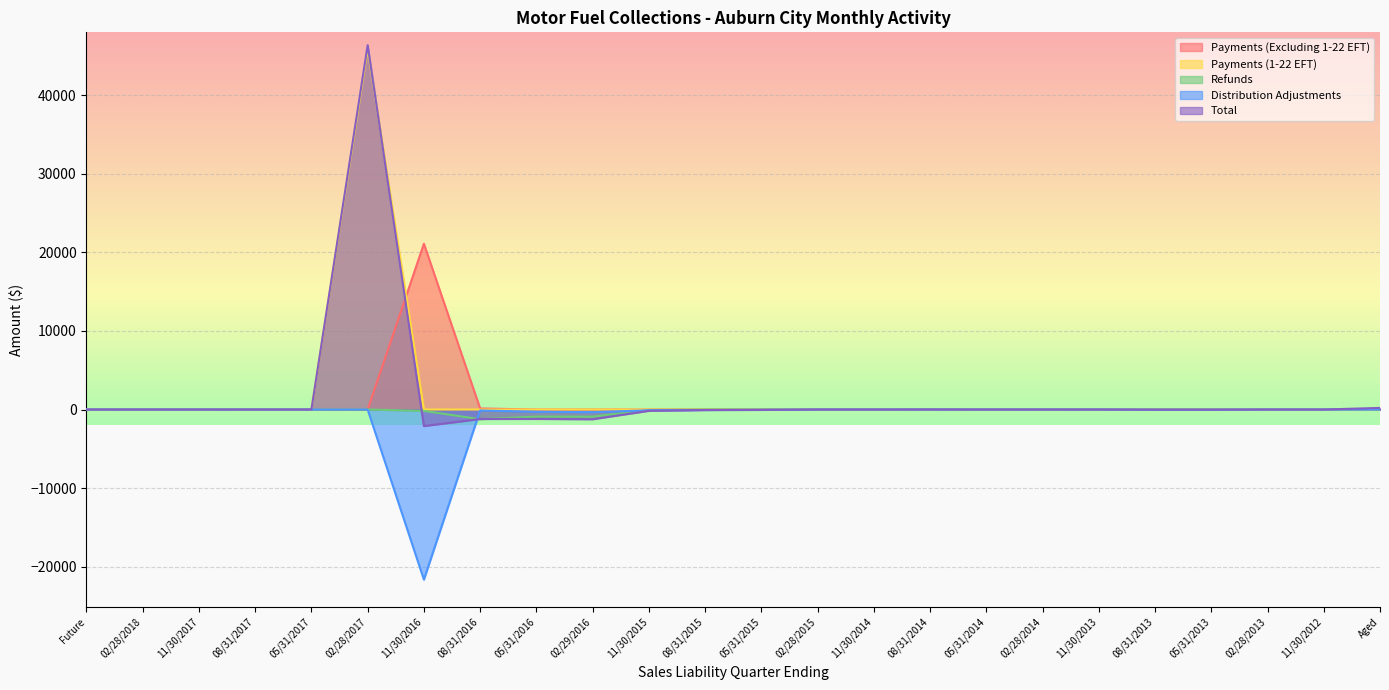

How many interior local valleys does the Distribution Adjustments series have?

3